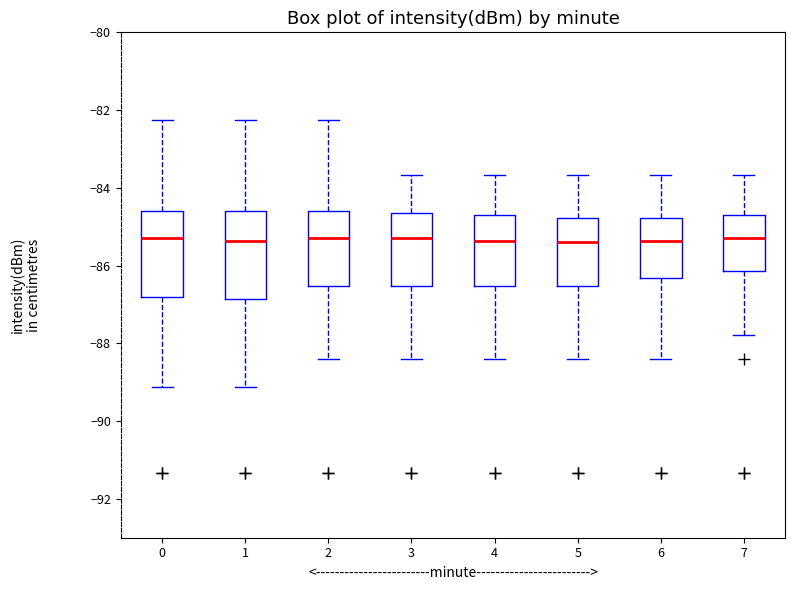

Reading left to right, transcribe this box plot: for each box, give where its median line is, the range the box spans, and where its two whiskers end, as read against the y-axis. The values are not printed on the chart, so give them approximately, as read against the axis.

0: median -85.2, box -86.8 to -84.6, whiskers -89.2 to -82.2
1: median -85.4, box -86.8 to -84.6, whiskers -89.2 to -82.2
2: median -85.2, box -86.6 to -84.6, whiskers -88.4 to -82.2
3: median -85.2, box -86.6 to -84.6, whiskers -88.4 to -83.6
4: median -85.4, box -86.6 to -84.8, whiskers -88.4 to -83.6
5: median -85.4, box -86.6 to -84.8, whiskers -88.4 to -83.6
6: median -85.4, box -86.4 to -84.8, whiskers -88.4 to -83.6
7: median -85.2, box -86.2 to -84.8, whiskers -87.8 to -83.6